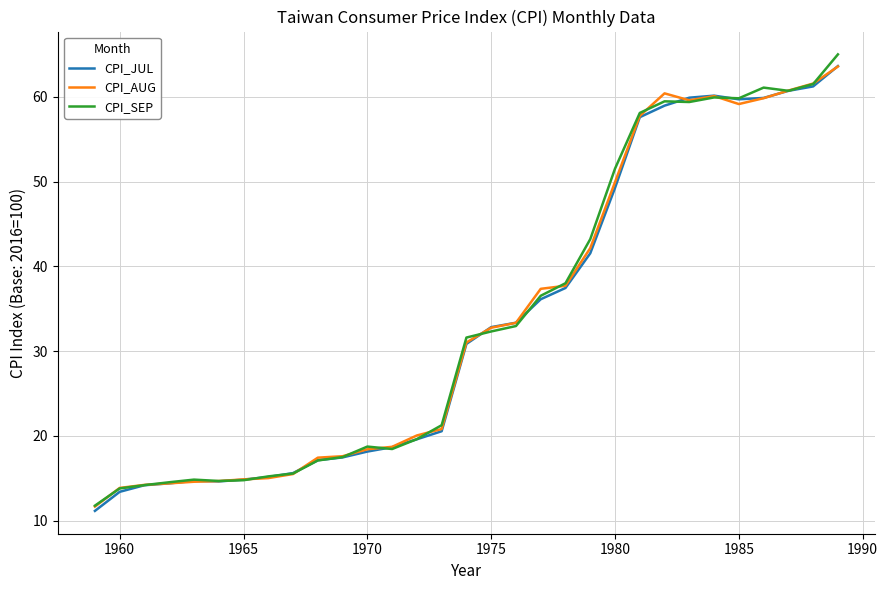

What is the minimum value for CPI_SEP?

11.8